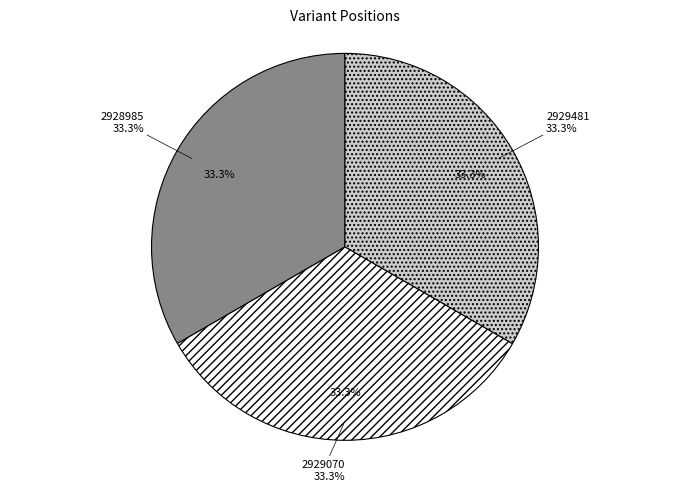

True or false: 2929070 accounts for 33% of the total.

True